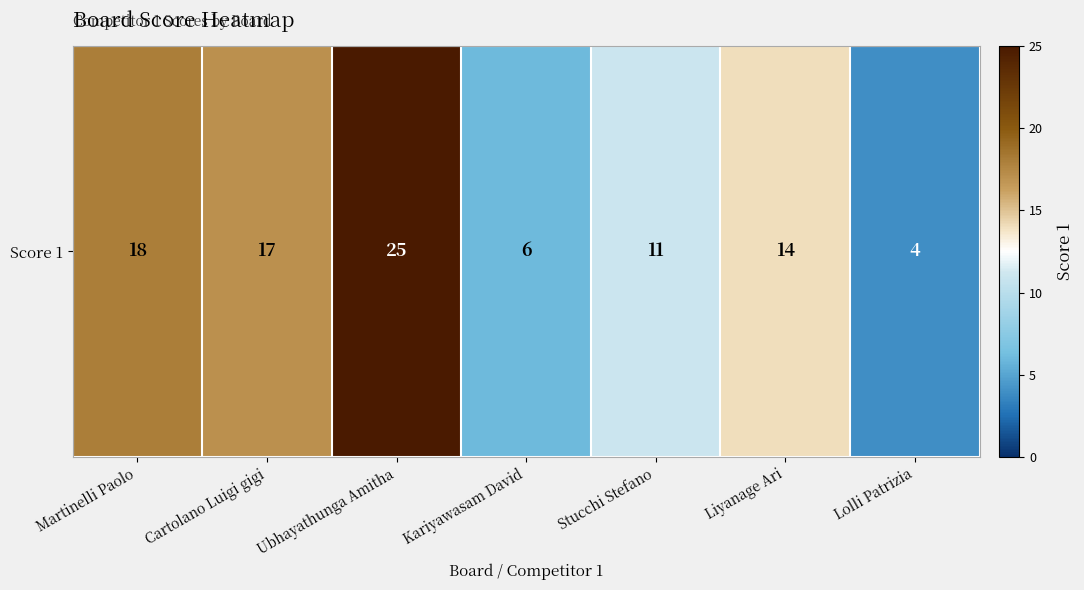

Which category has the lowest value across all series?

Lolli Patrizia